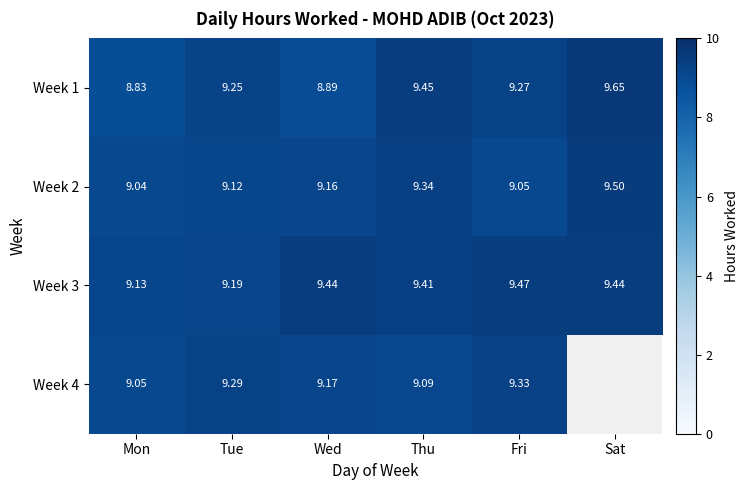

Which category has the lowest value in the Week 1 series?

Mon